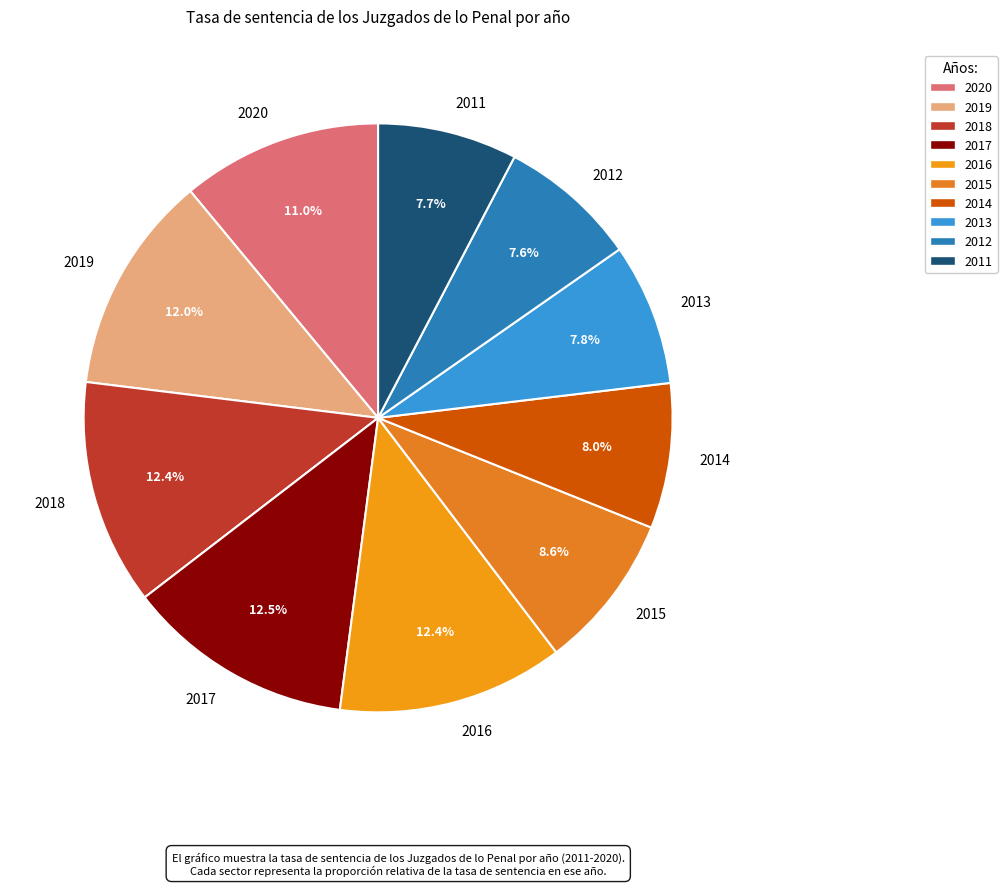

To the nearest percent, what is the combined percentage of 2019 and 2011?

20%